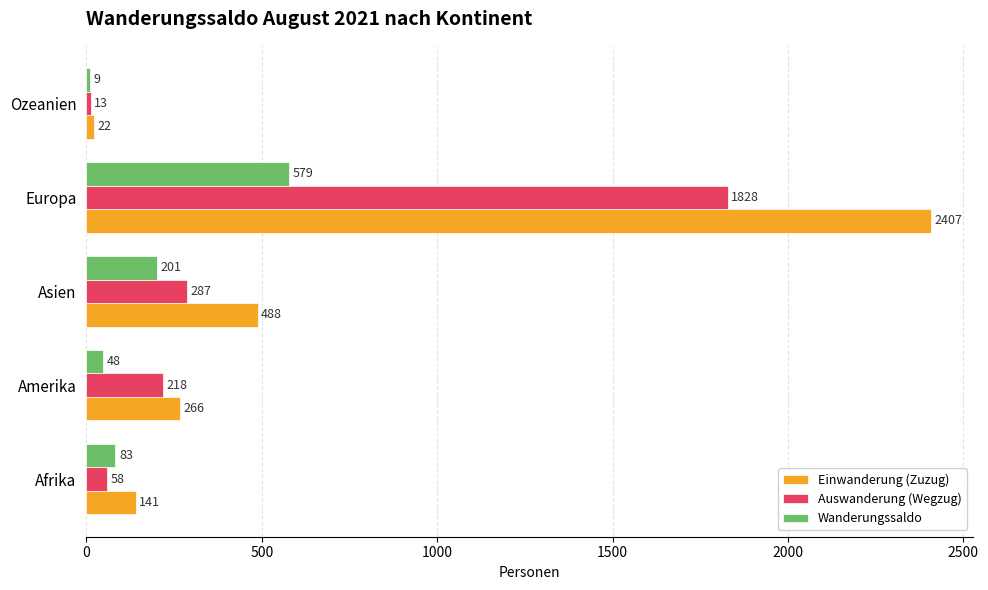

What are all the series names shown in the legend?

Einwanderung (Zuzug), Auswanderung (Wegzug), Wanderungssaldo